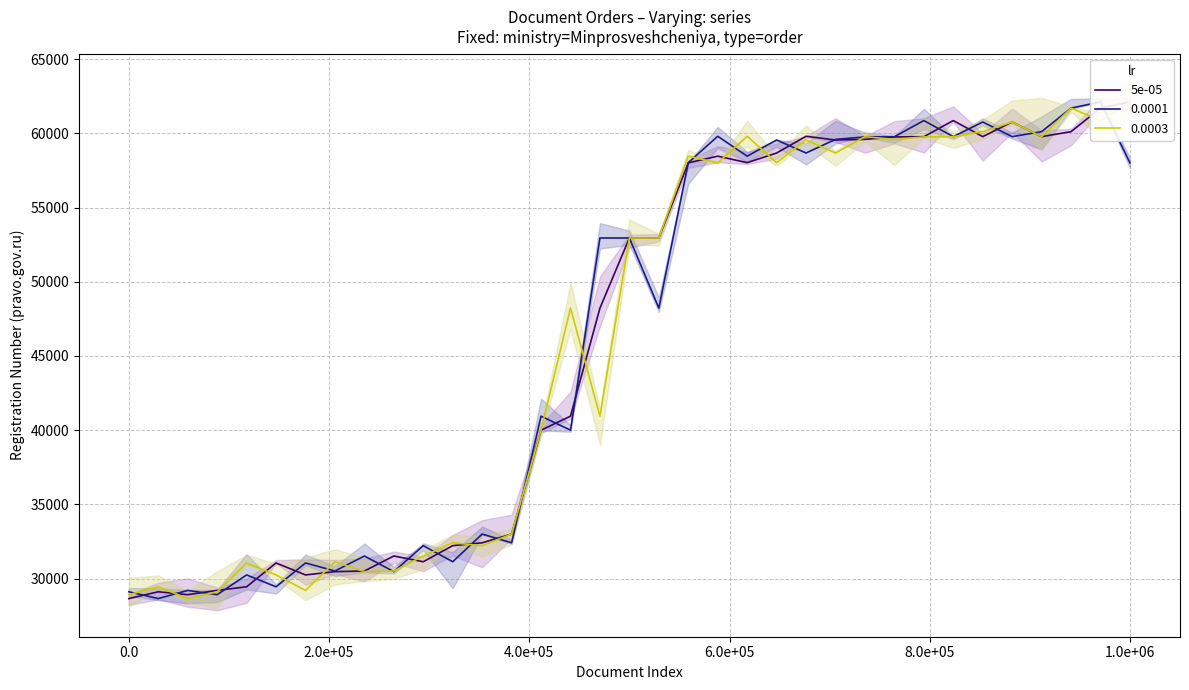

Count the number of categories in the chart.

35